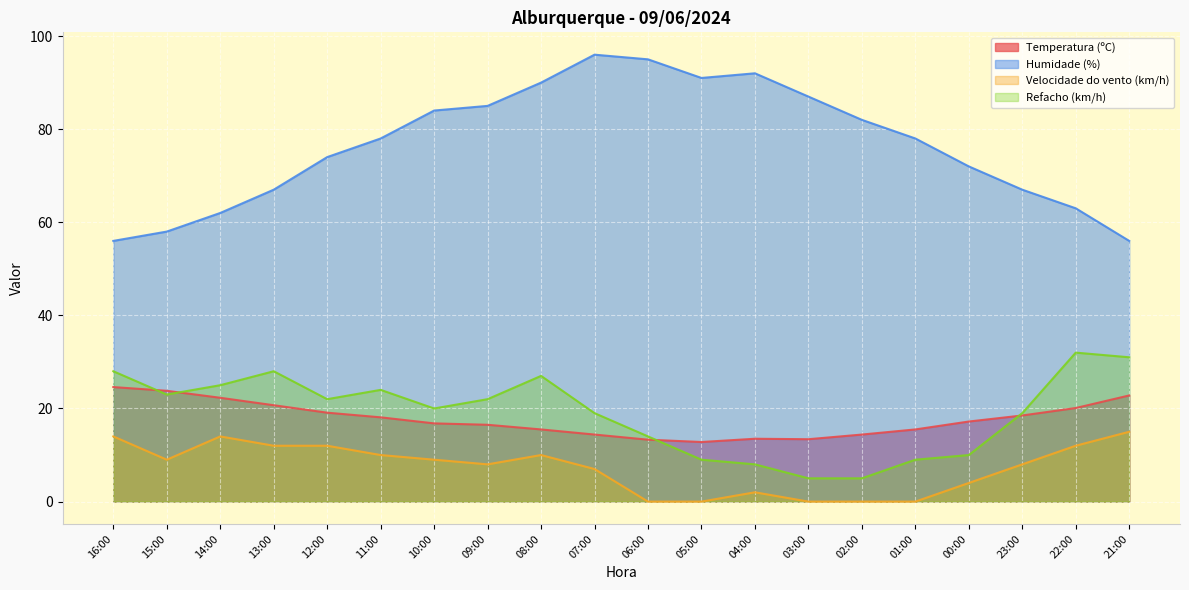

True or false: Velocidade do vento (km/h) and Refacho (km/h) cross at least once.

False